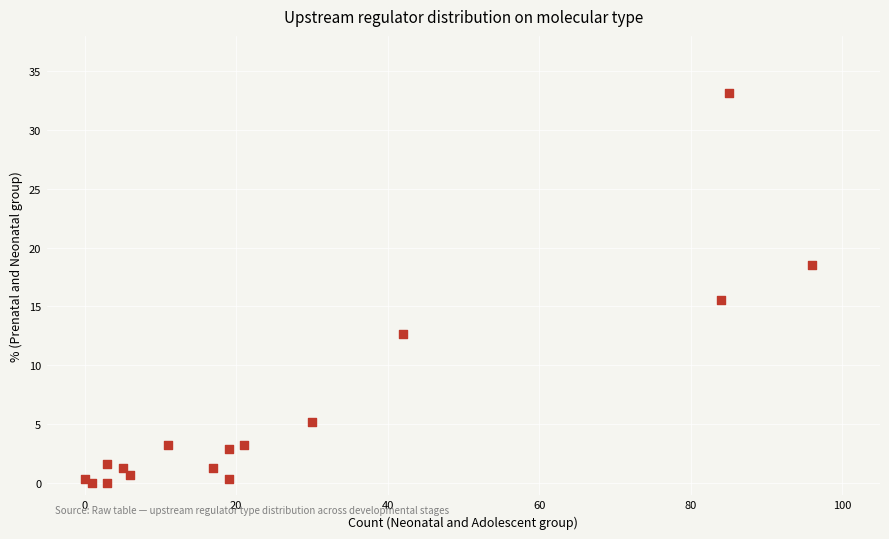

What Y value in the scatter plot is closest to 16?

15.6